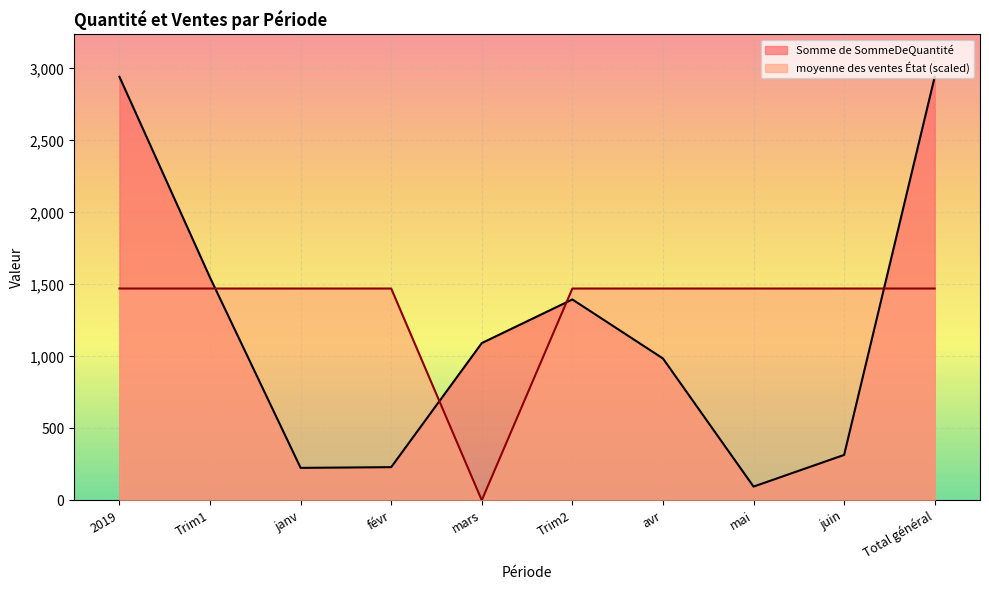

What is the sum of all Somme de SommeDeQuantité values?

11768